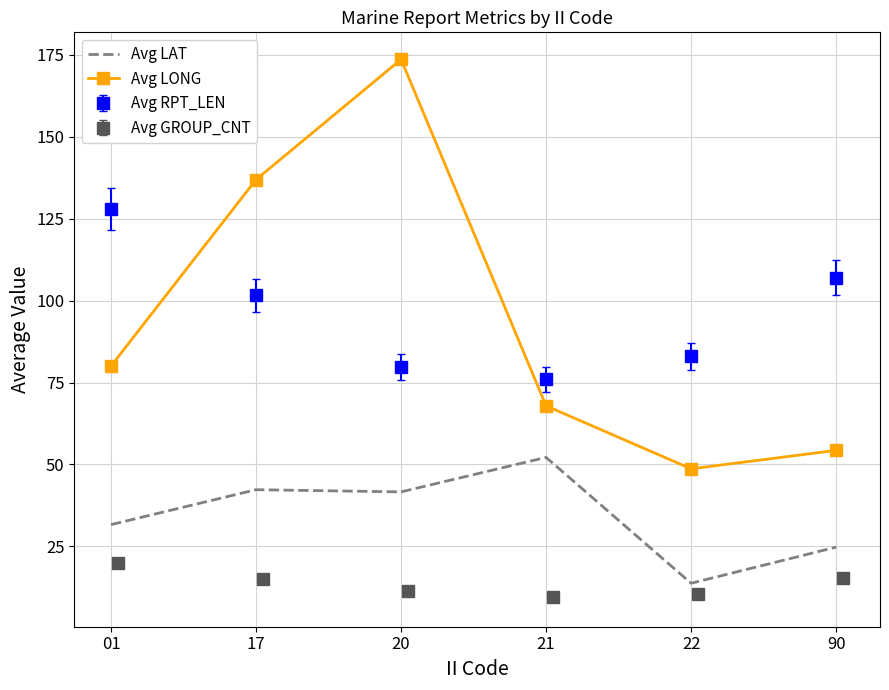

True or false: Avg LAT and Avg LONG cross at least once.

False